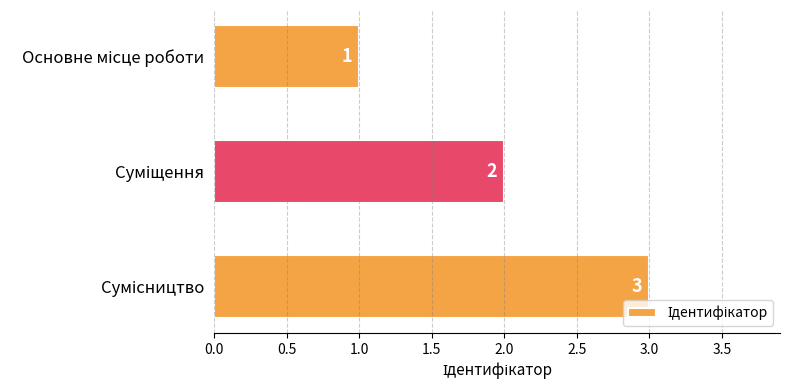

Count the values in the range 1 to 3.

3